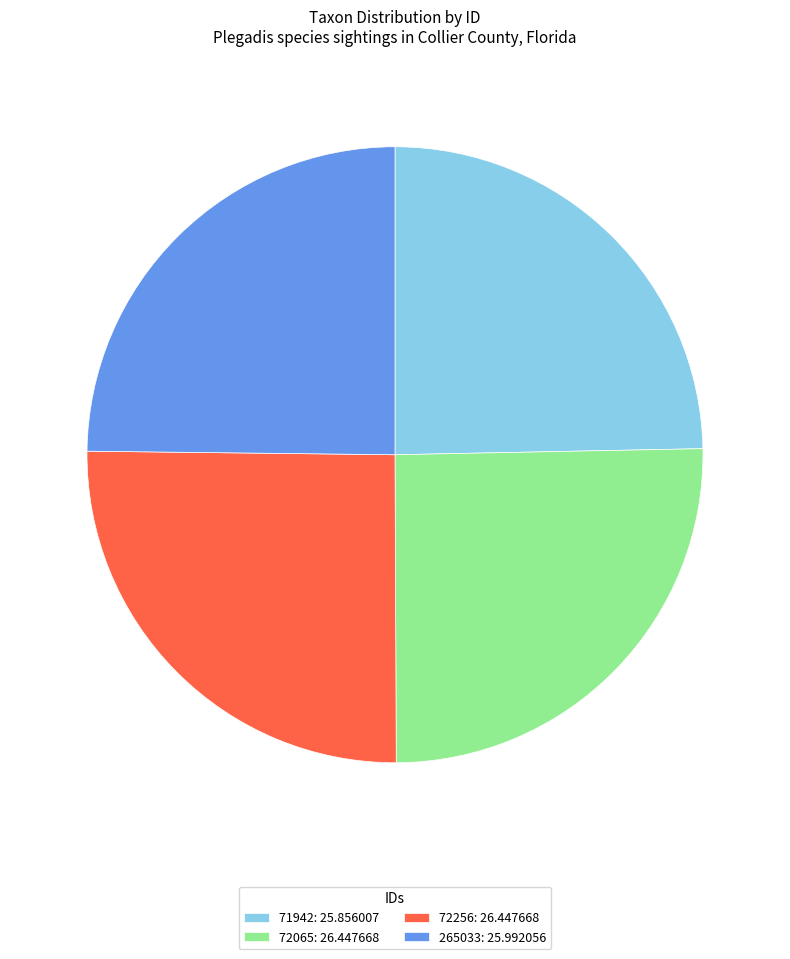

Does 72256: 26.447668 represent more than half of the total?

No